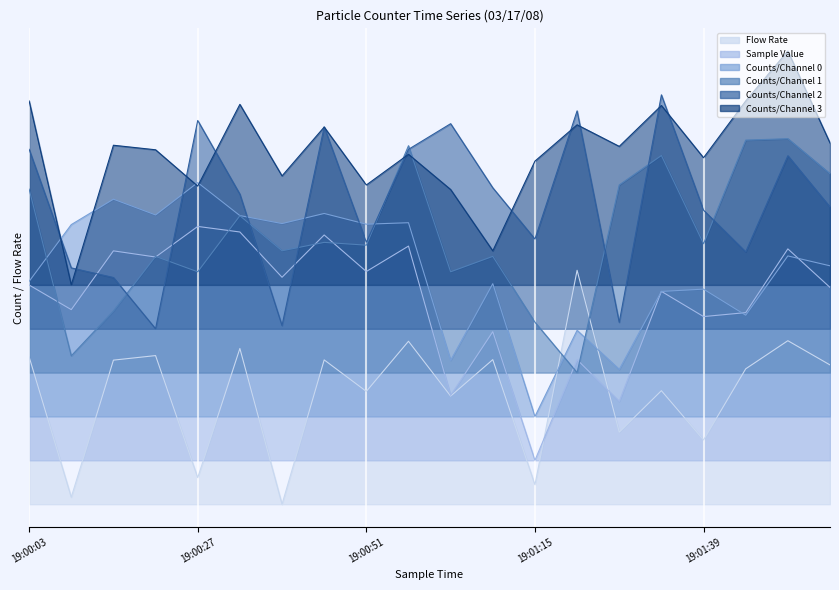

What is the spread (max minus min) of values at 19:01:03?

0.9